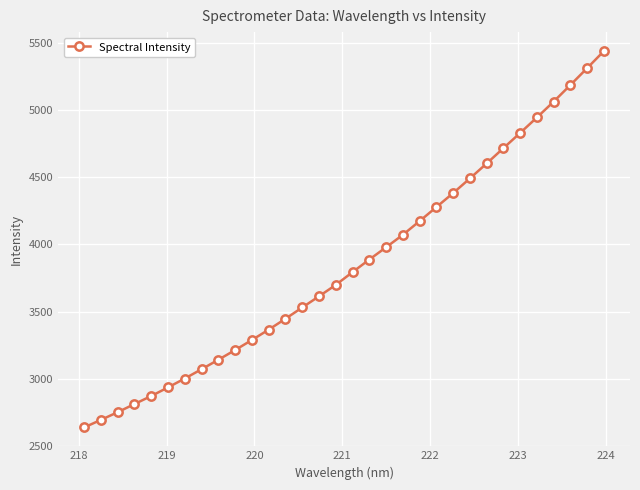

What is the greatest value displayed?

5437.3